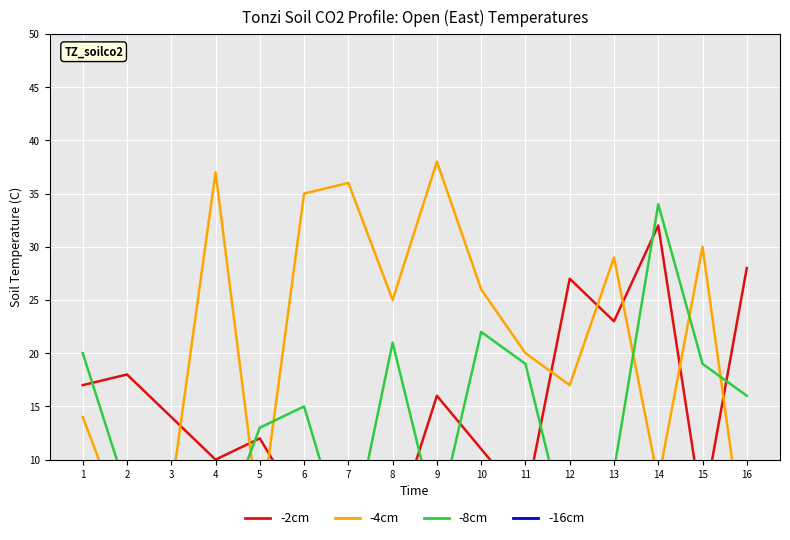

What is the value of the -4cm point at the 3rd from the left?

7